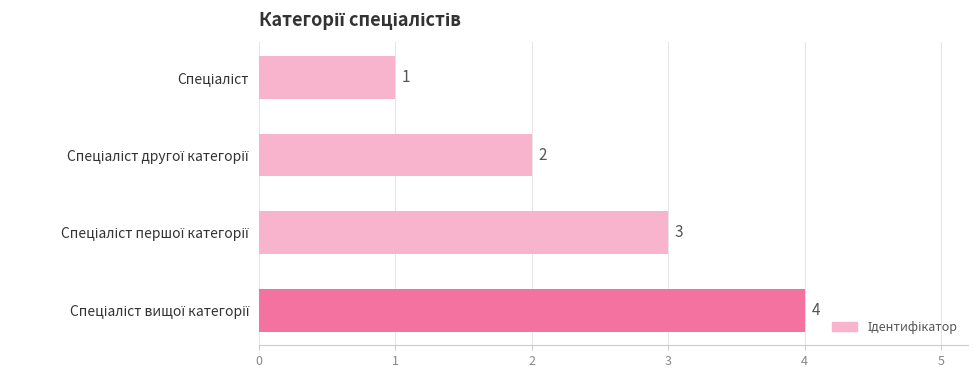

What is the maximum value shown in the chart?

4